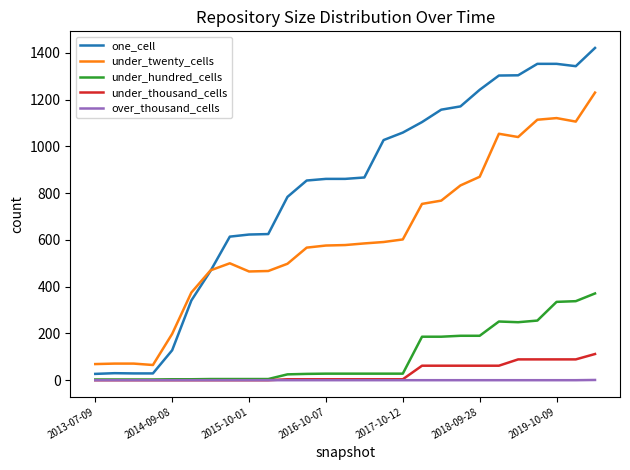

What is the sum of all under_twenty_cells values?

16638